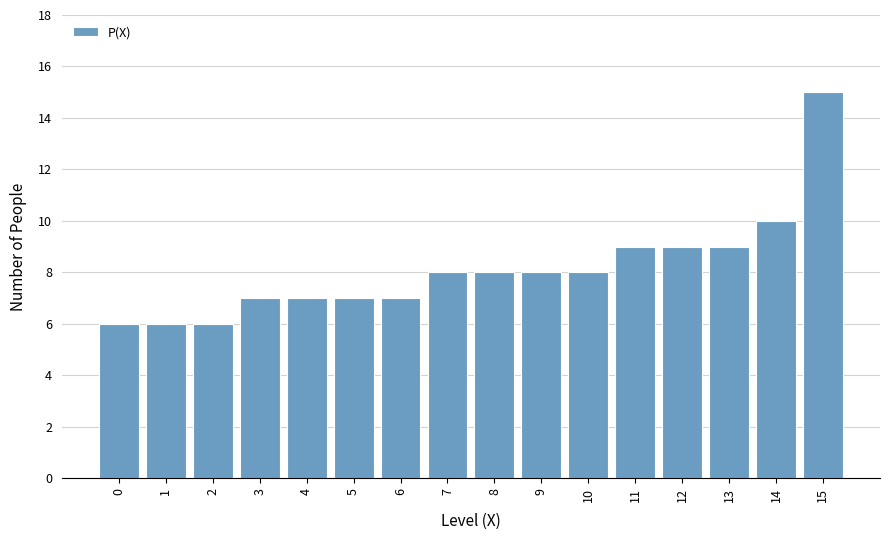

Reading left to right, transcribe all the data shown in this chart.

0=6	1=6	2=6	3=7	4=7	5=7	6=7	7=8	8=8	9=8	10=8	11=9	12=9	13=9	14=10	15=15